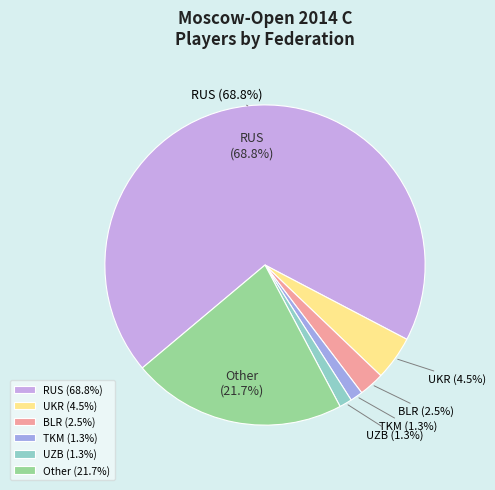

Rank the categories by value from highest to lowest.

RUS, Other, UKR, BLR, TKM, UZB